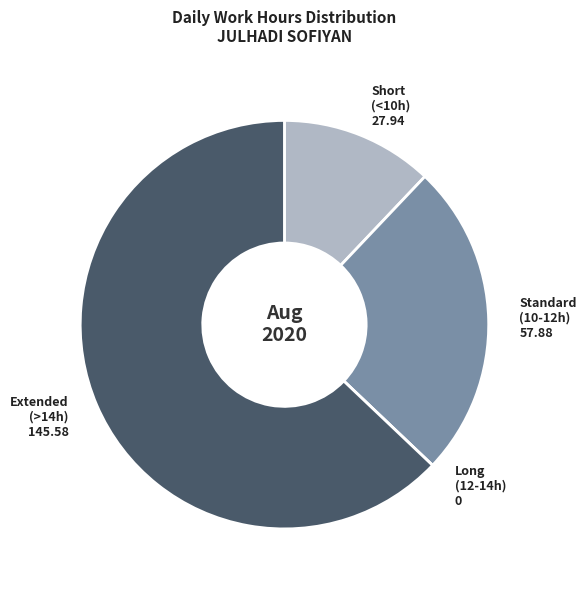

Which has a higher value, Short (<10h) 27.94 or Standard (10-12h) 57.88?

Standard (10-12h) 57.88